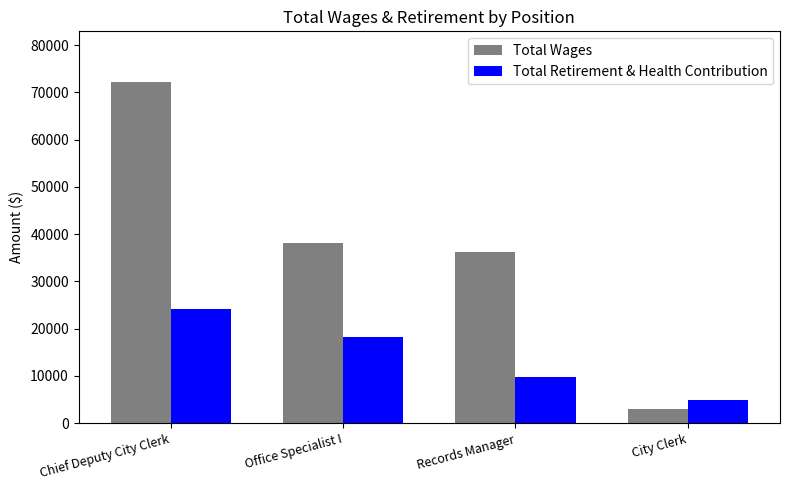

What is the difference between the maximum and minimum values in the Total Wages series?

69146